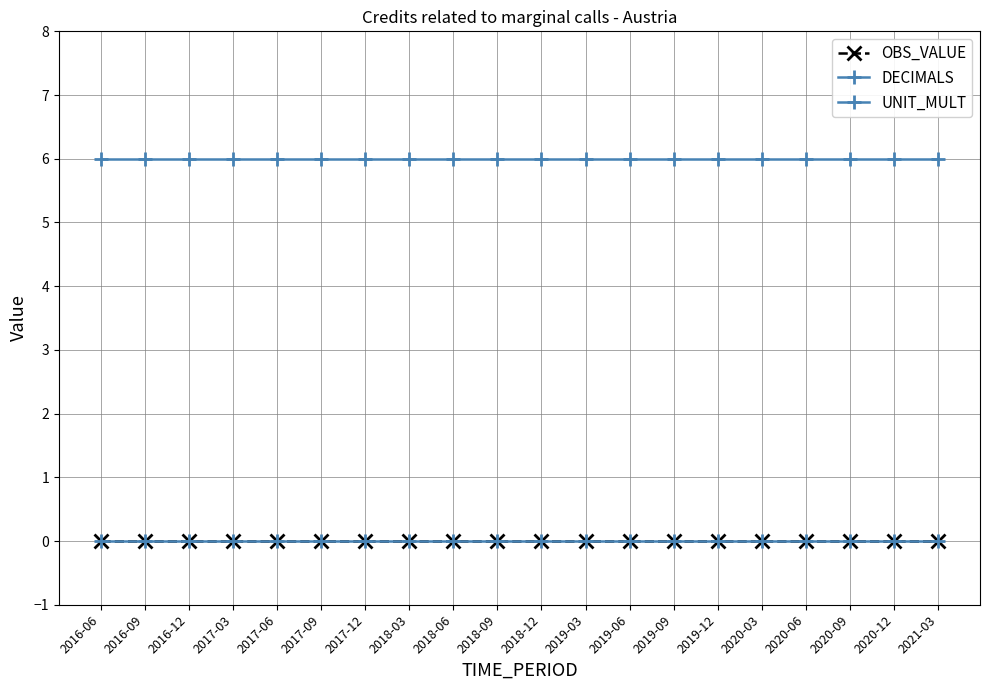

Is this an area chart (filled region under the line)?

No